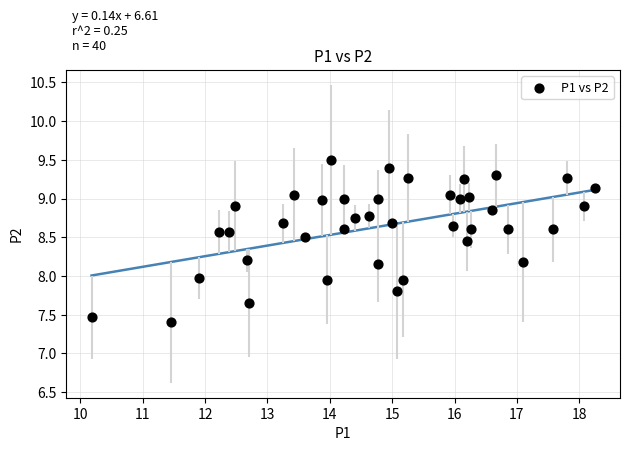

What is the range of Y values (max minus min)?

2.1